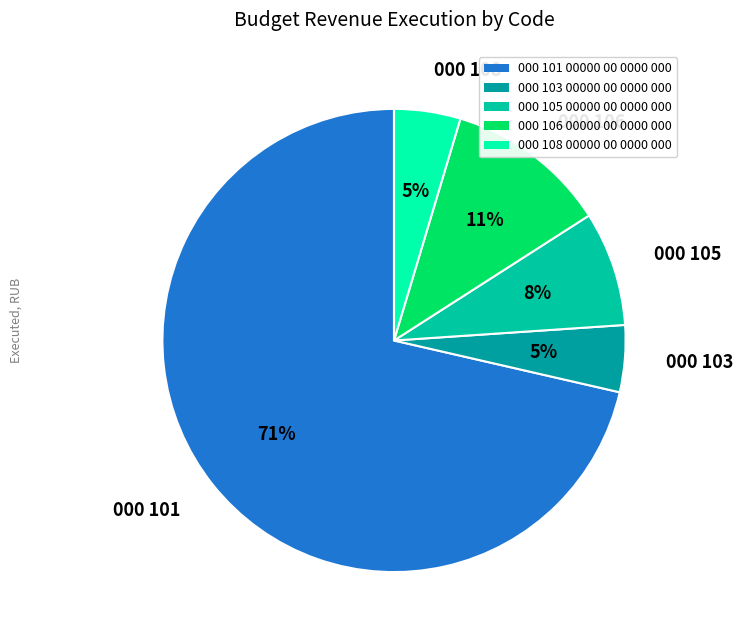

Combined, do 000 106 and 000 105 account for over 50%?

No